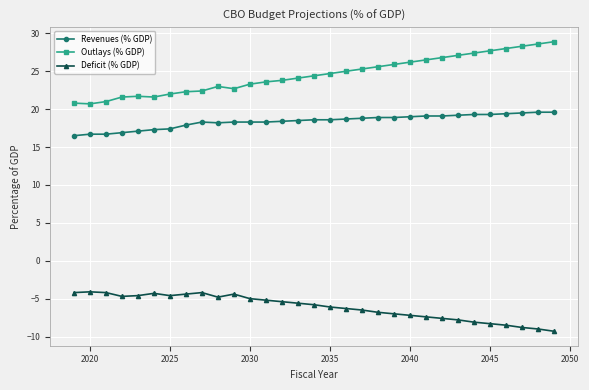

What is the minimum value shown in the chart?

-9.3